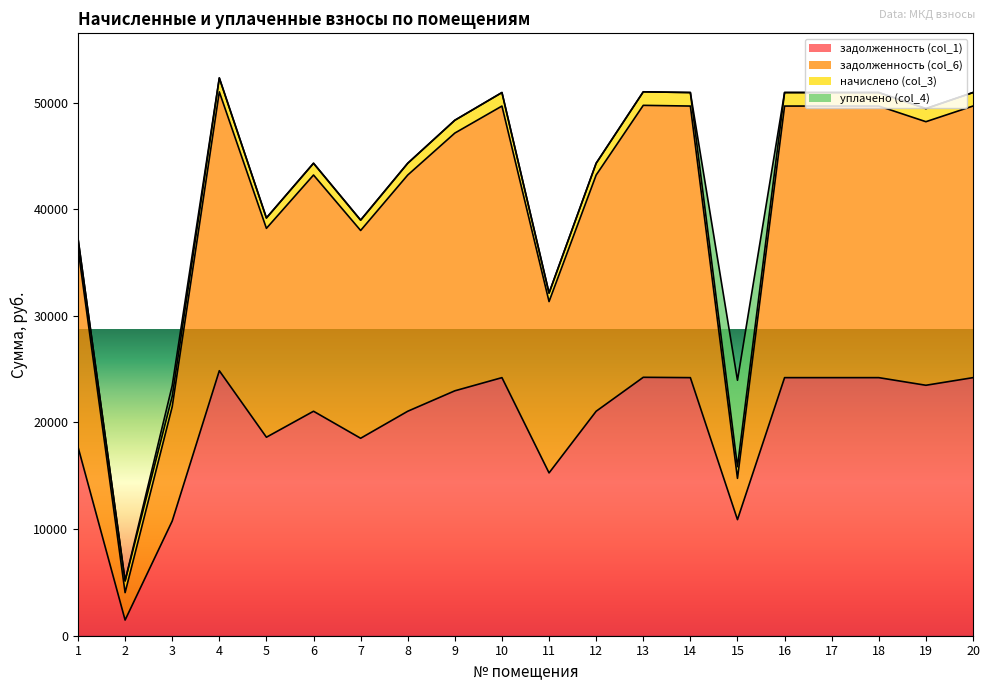

What is the value of the задолженность (col_6) point at the 17th from the left?

49668.5